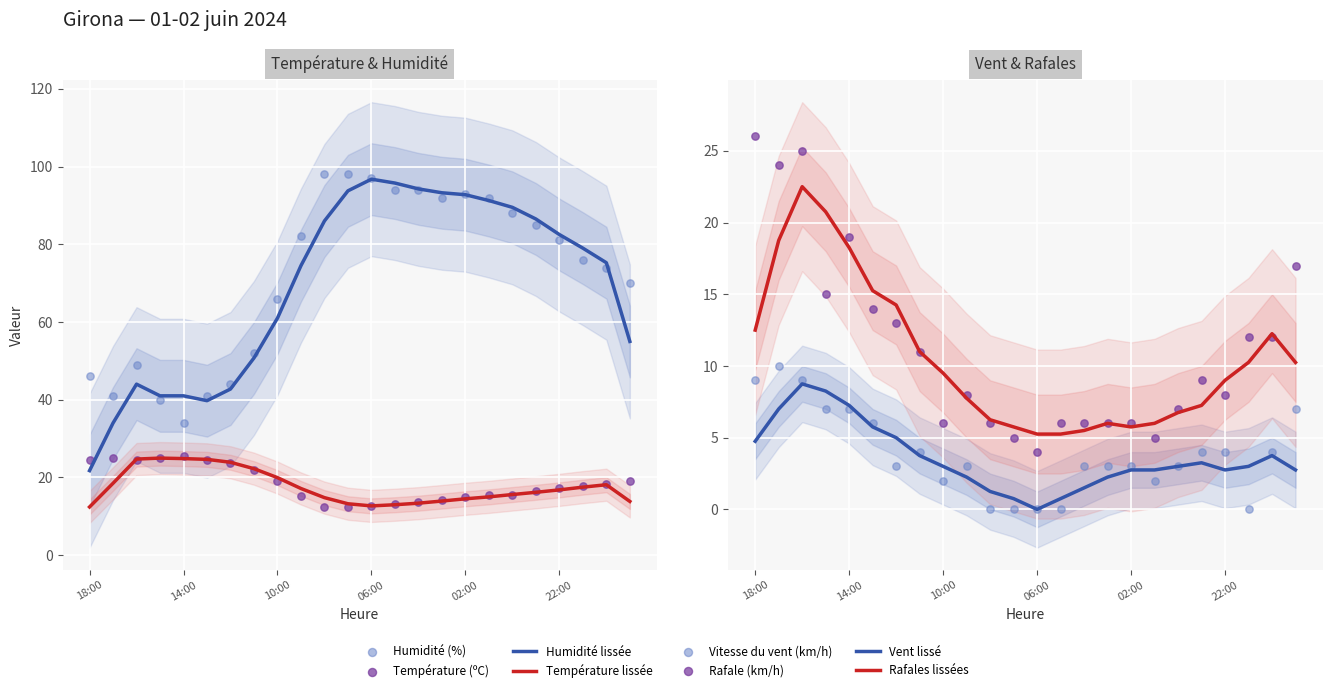

Which series contains the highest Y value?

Humidité (%)